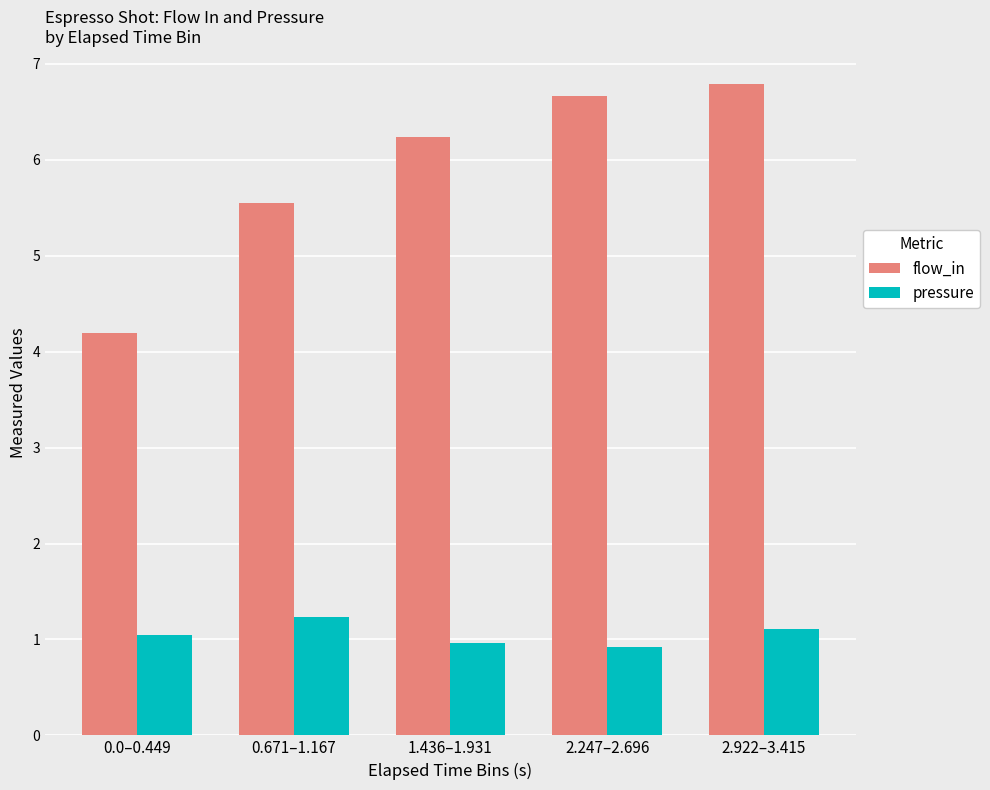

Reading left to right, extract all data points from this chart.

flow_in: 4.2	5.5	6.2	6.7	6.8
pressure: 1.0	1.2	1.0	0.9	1.1